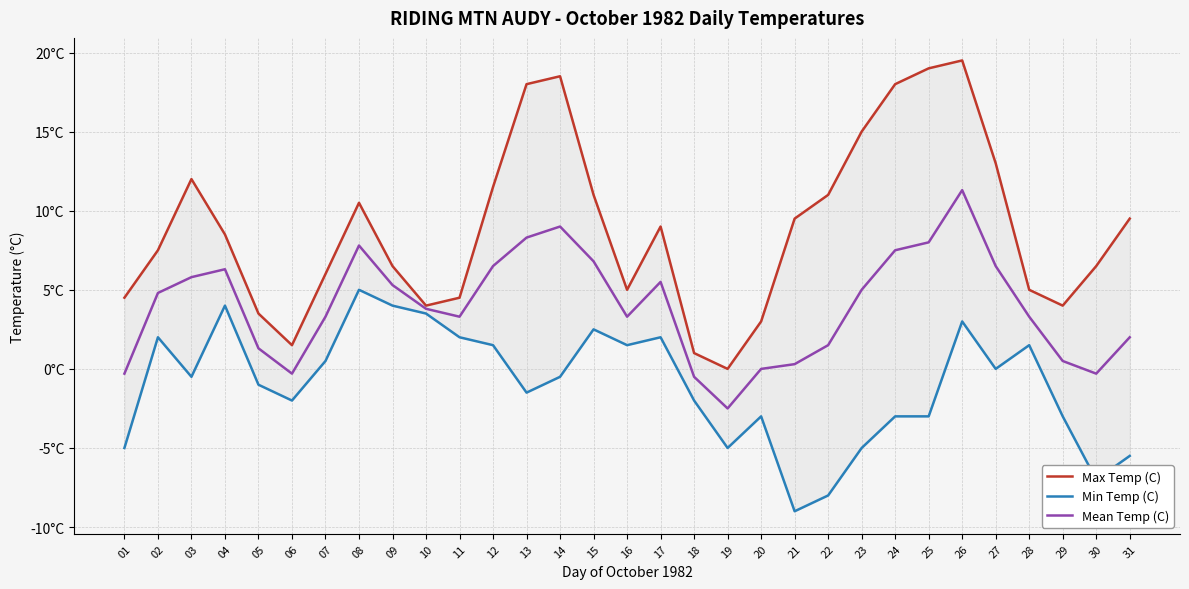

What is the maximum value shown in the chart?

19.5